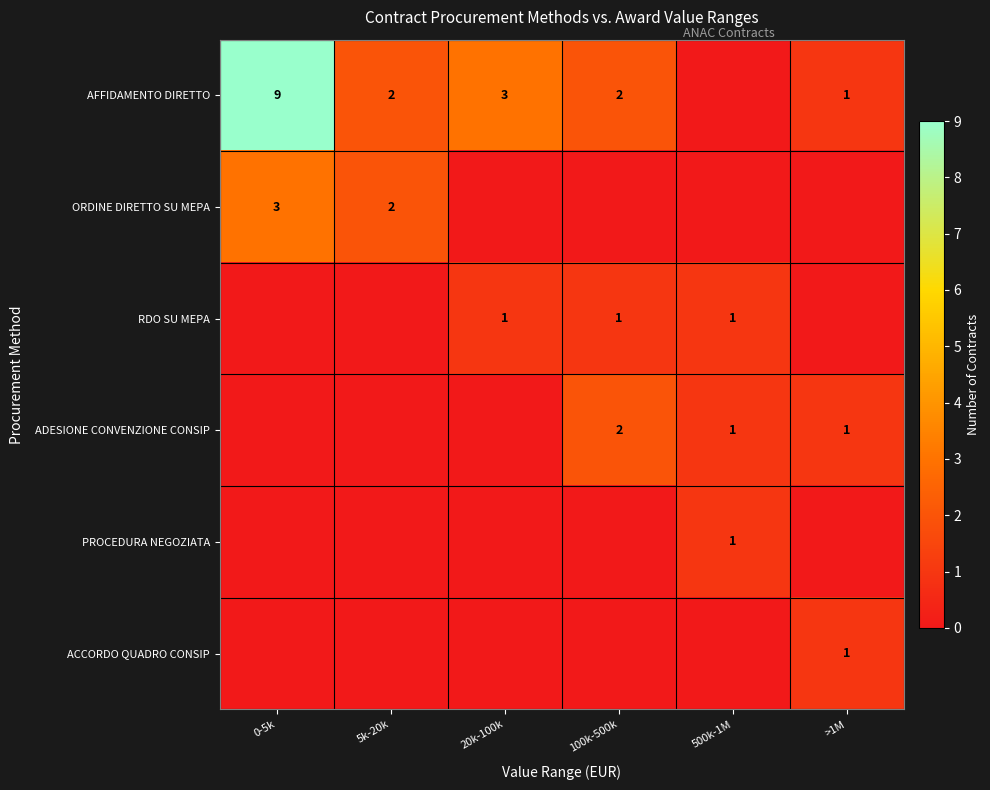

What is the sum of the RDO SU MEPA values at 100k-500k and 20k-100k?

2